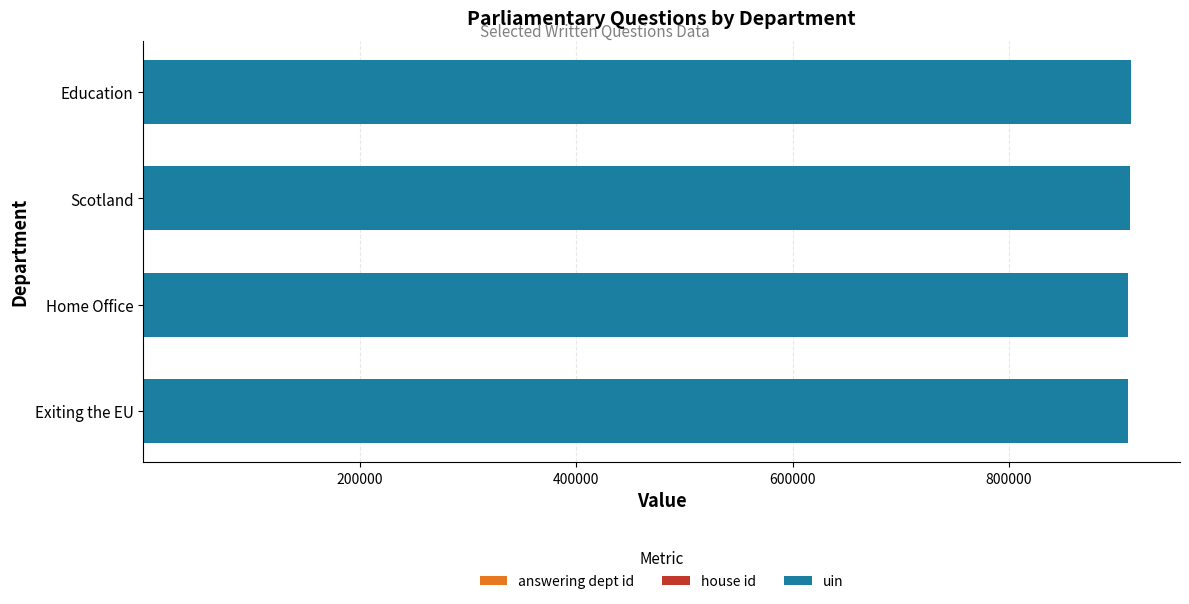

How many series are shown in this chart?

3